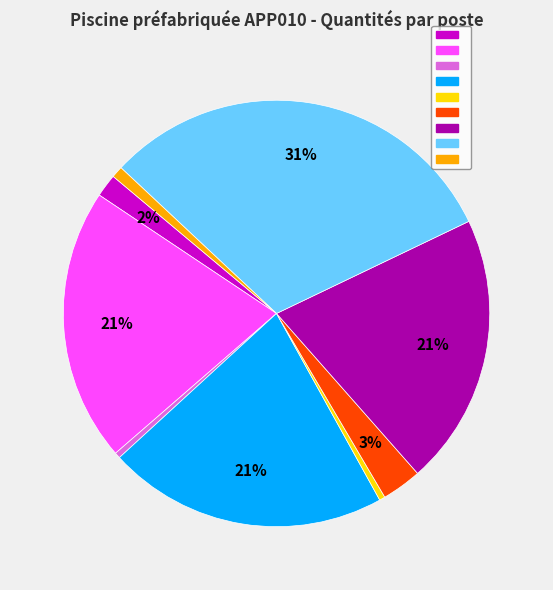

Does any single category account for the majority?

No